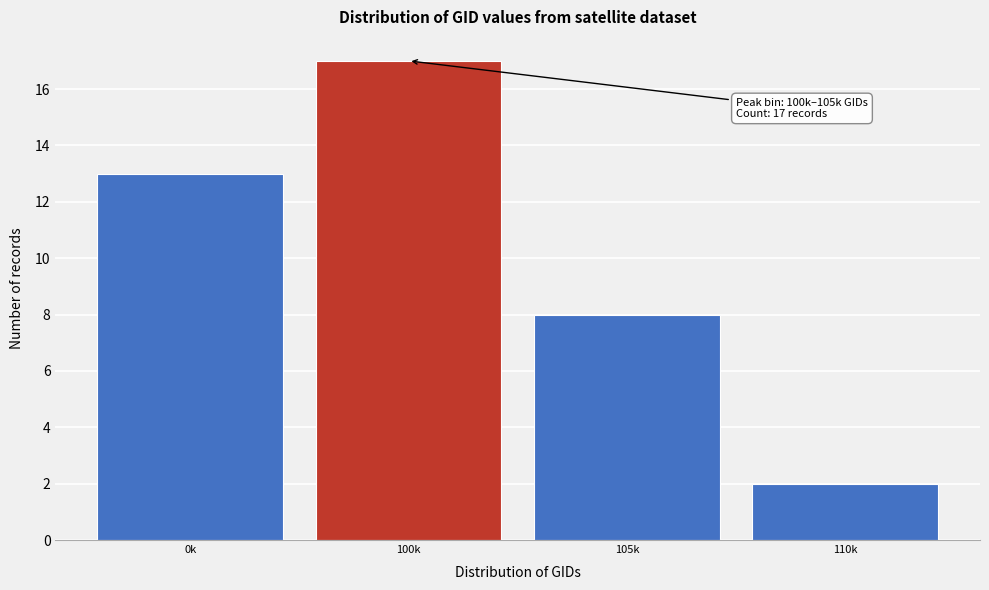

Reading left to right, transcribe all the data shown in this chart.

13	17	8	2